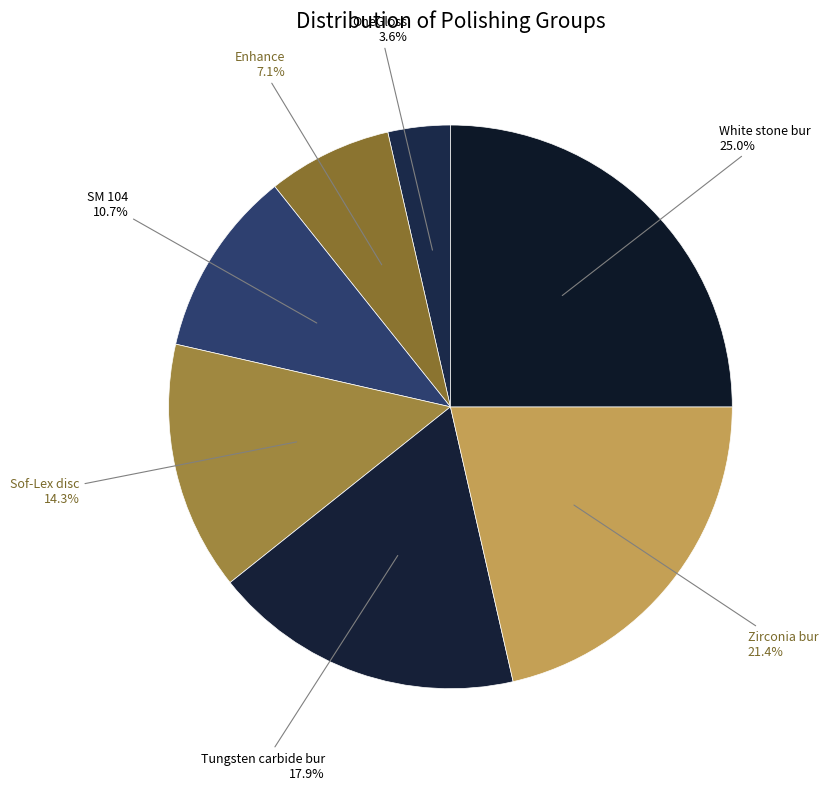

To the nearest percent, what percentage of the pie is Enhance?

7%